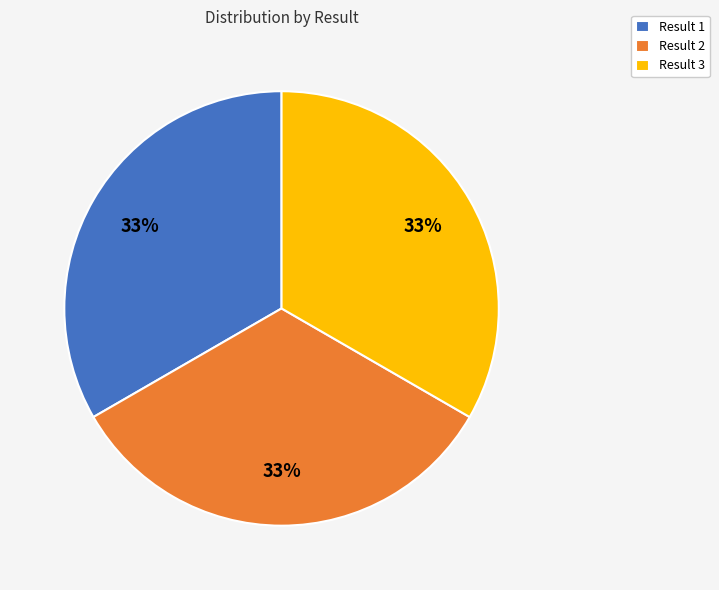

True or false: Result 3 accounts for 33% of the total.

True